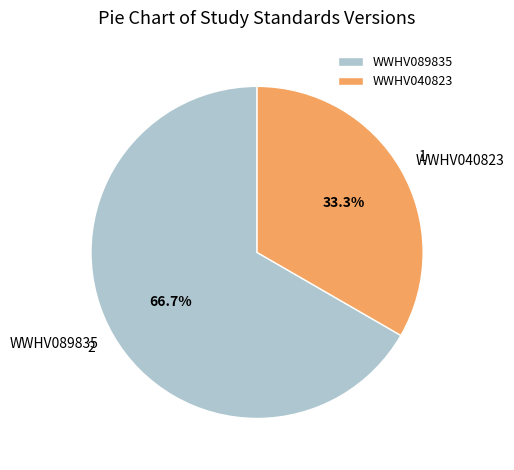

What portion of the pie excludes WWHV040823?

66.7%